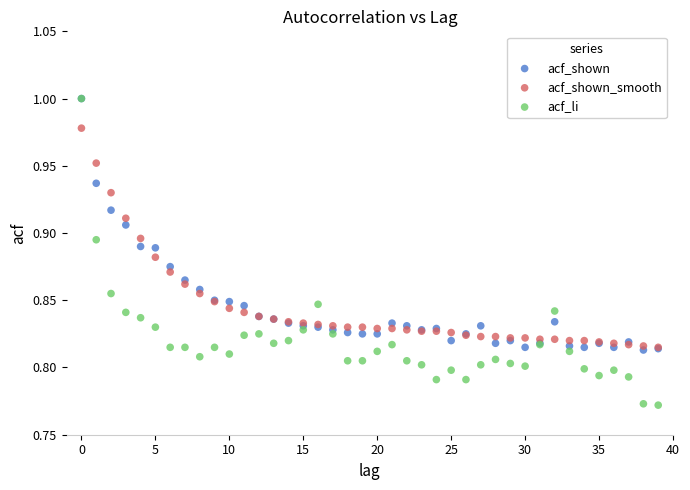

Which series has the widest spread of Y values?

acf_li